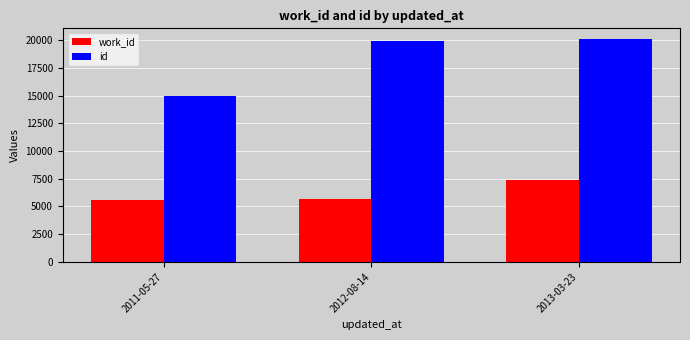

What is the sum of the work_id values at 2012-08-14 and 2011-05-27?

11282